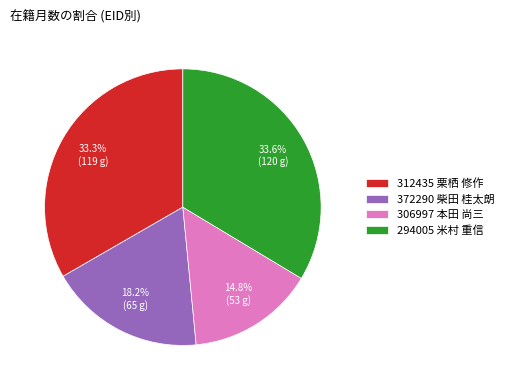

Is it true that 372290 柴田 桂太朗 is 13% of the pie?

False